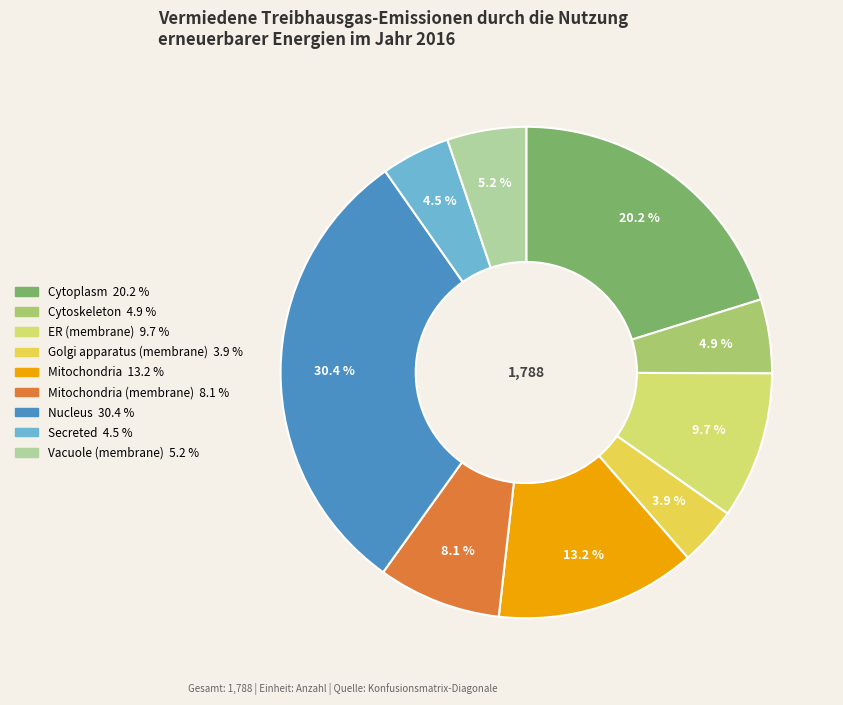

Does any single category account for the majority?

No